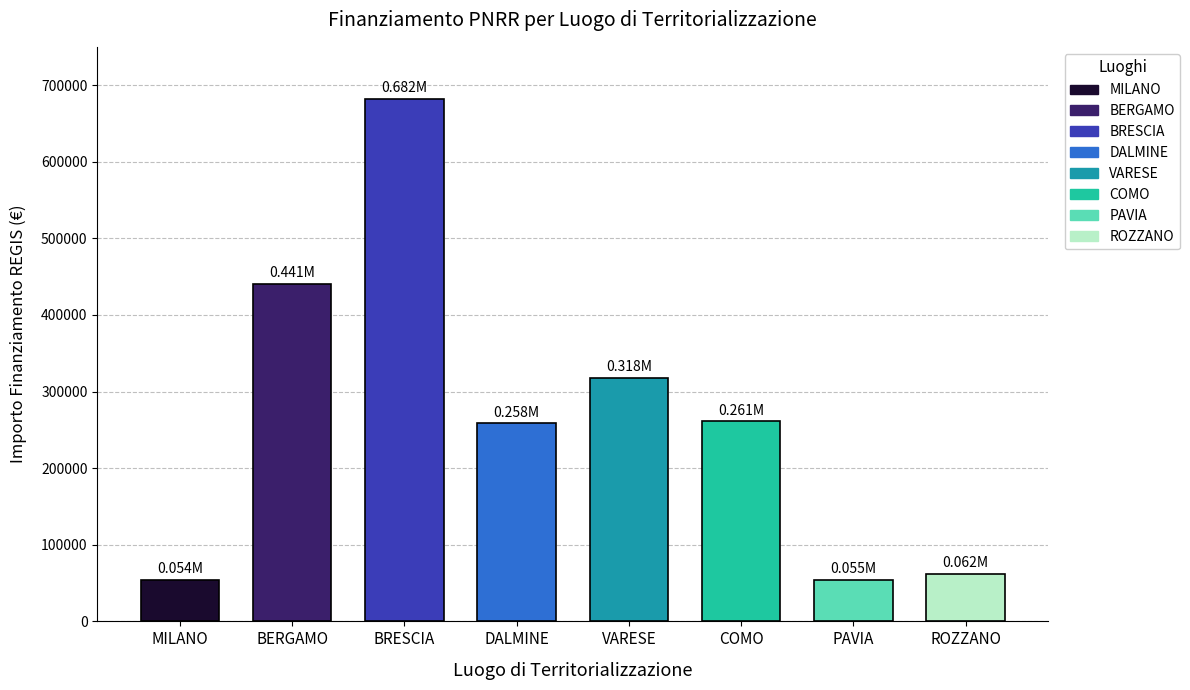

How many bars are there in total?

8